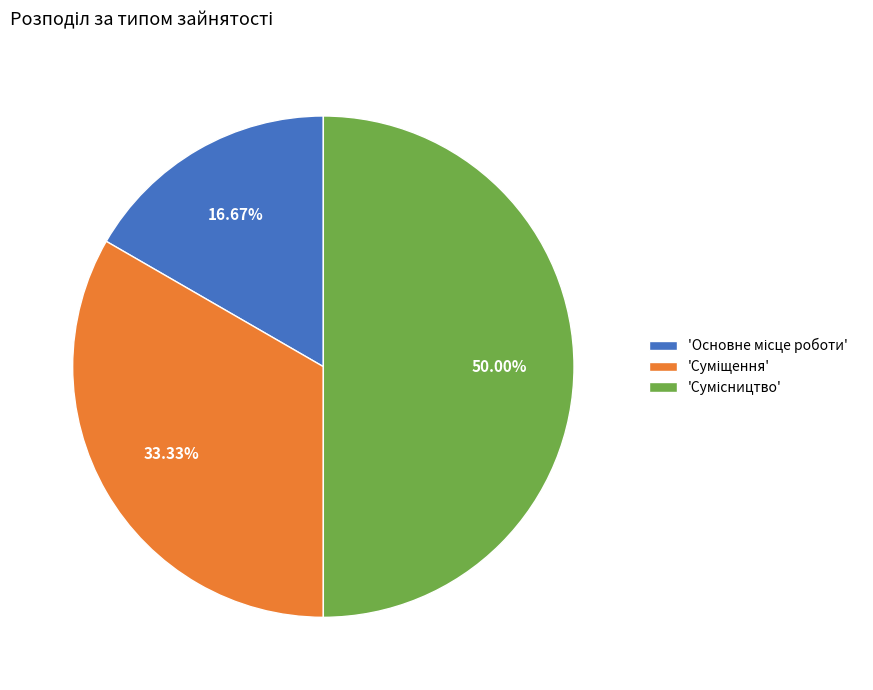

Is there a majority slice in this chart?

No